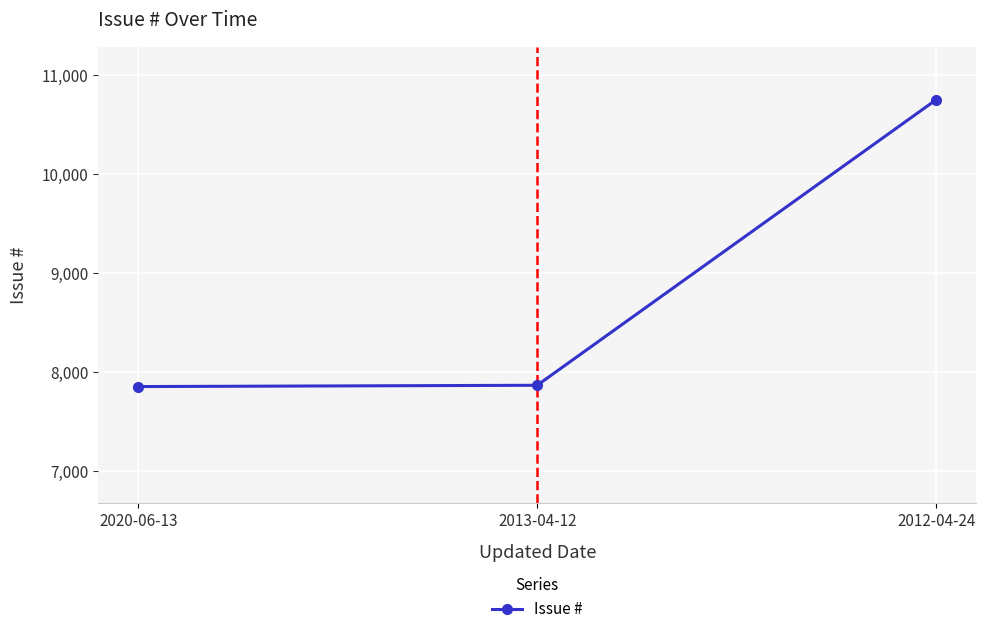

What is the minimum value shown in the chart?

7850